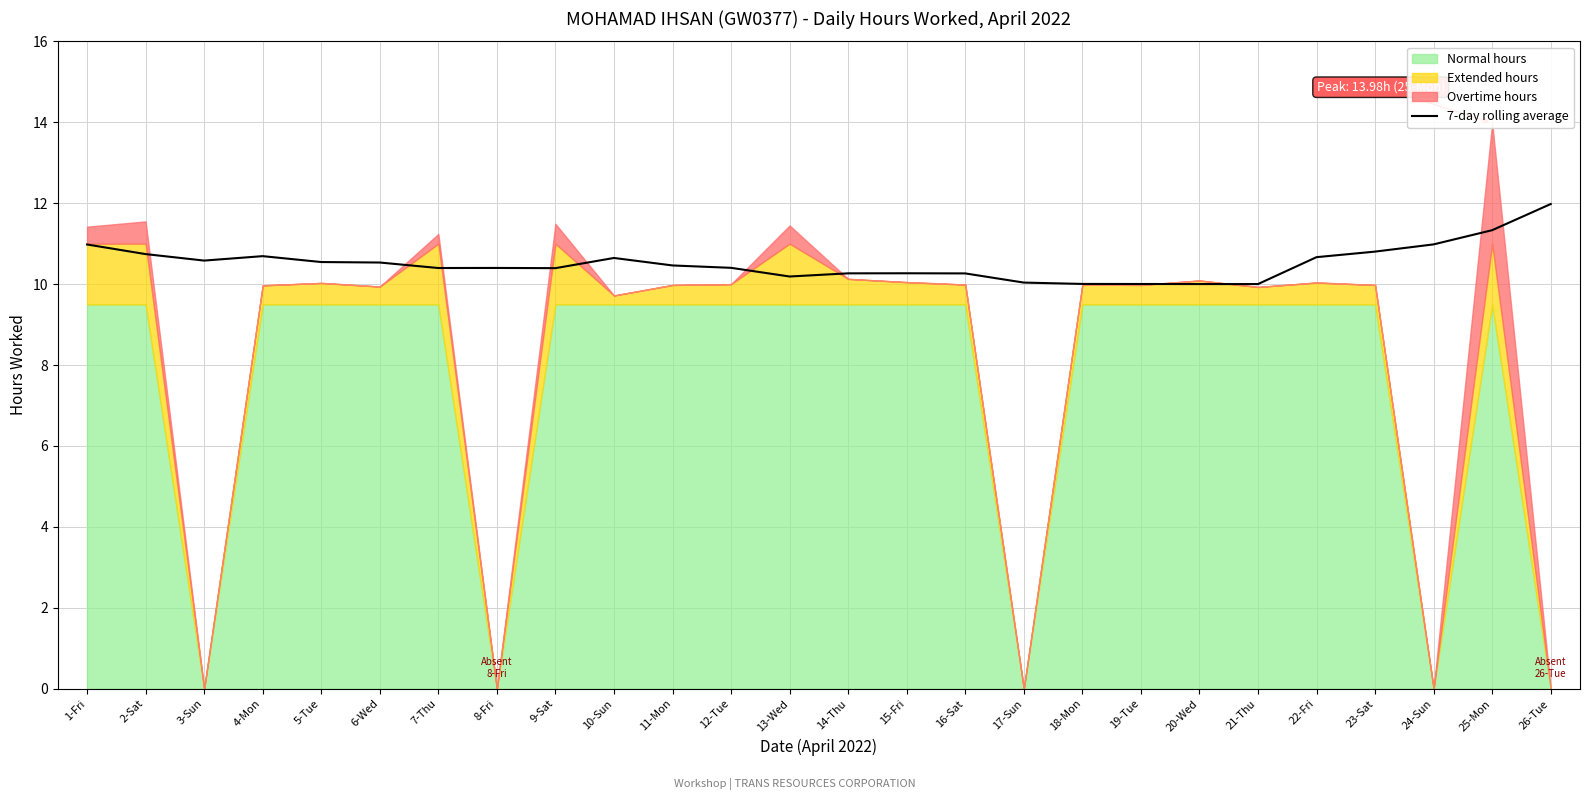

What is the approximate value at 16-Sat?

10.3